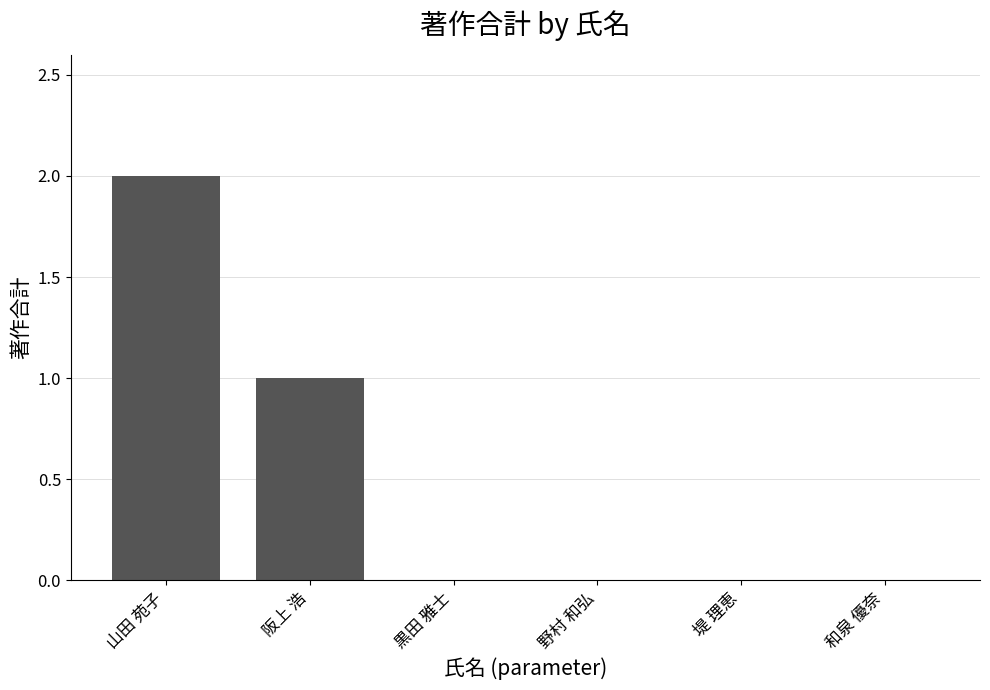

The value at 黒田 雅士 is 1. True or false?

False